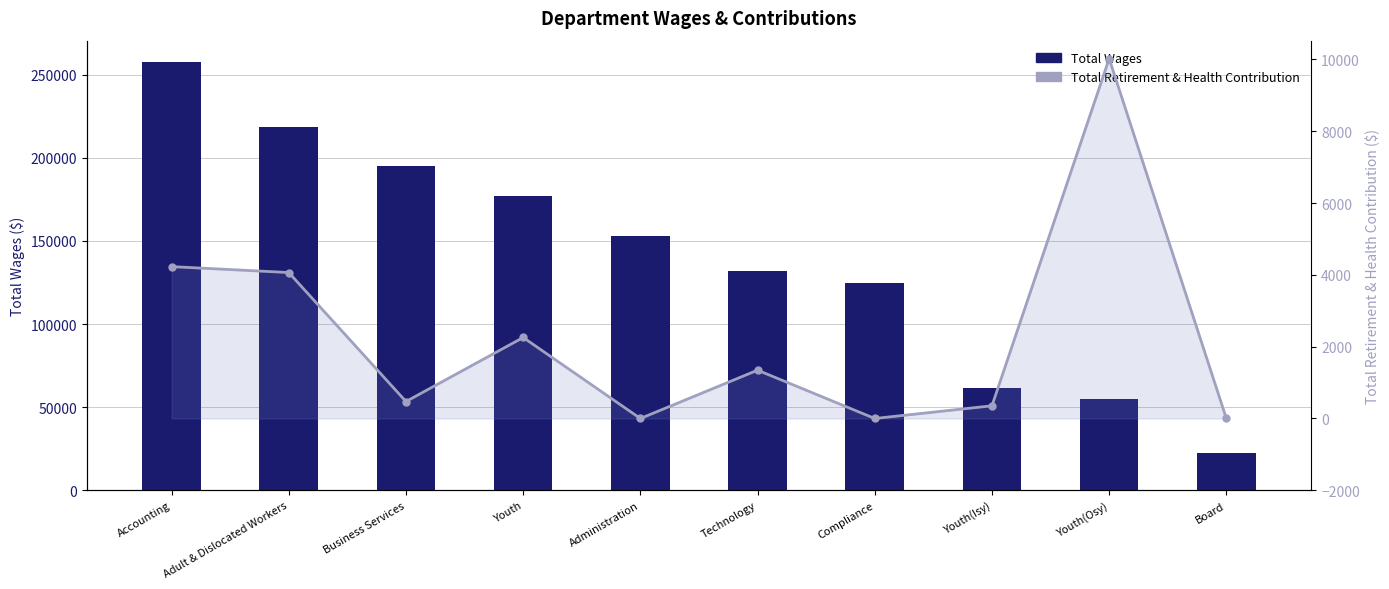

What is the difference between the Total Wages values at Board and Youth(Isy)?

38977